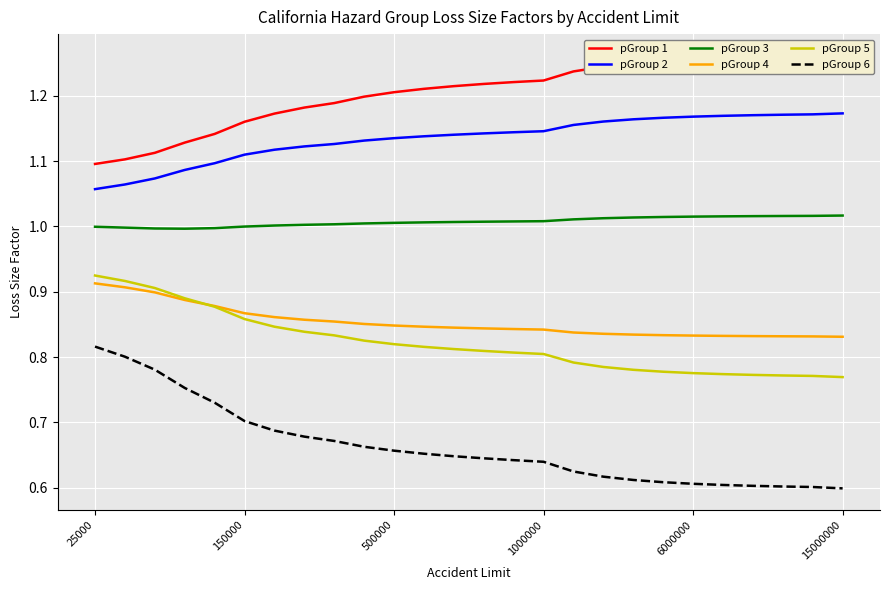

True or false: pGroup 6 has more than 0 points higher than both neighbors.

False